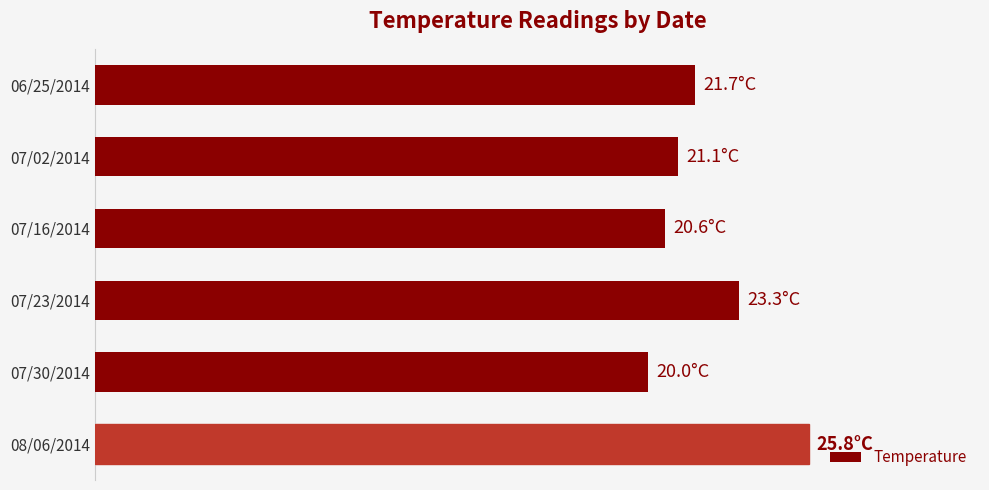

At which category does the chart reach its peak across all series?

08/06/2014